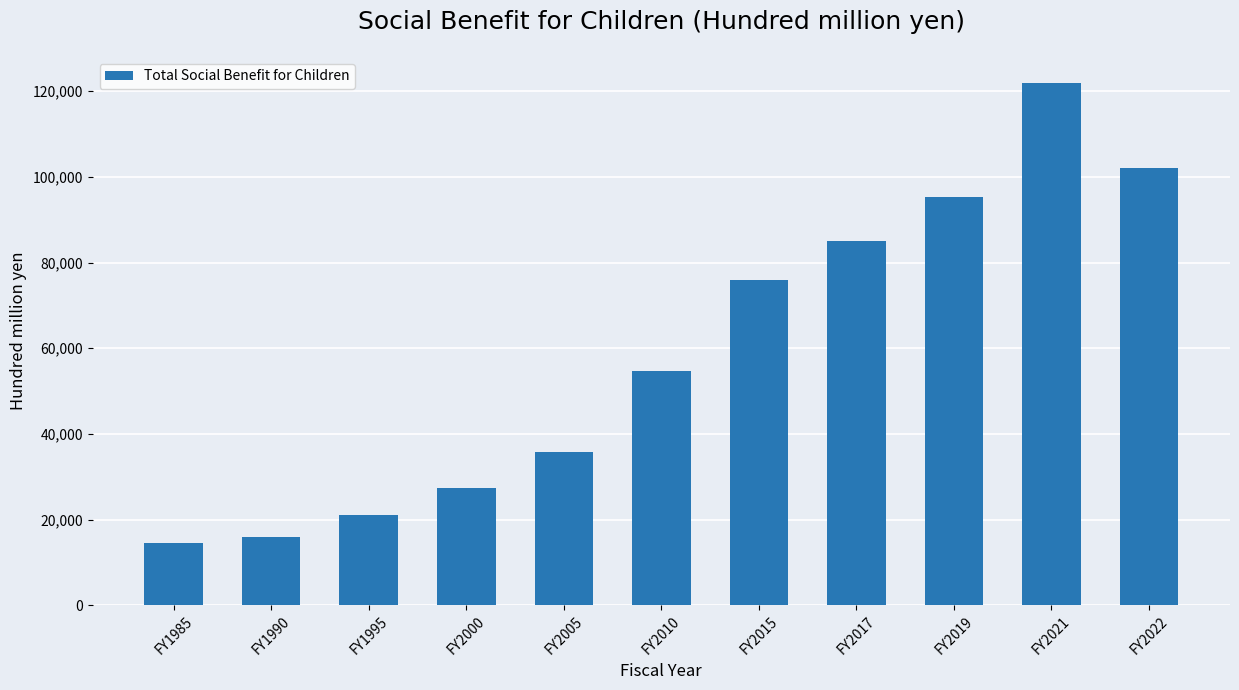

What is the ratio of the value at FY2005 to the value at FY2010?

0.7